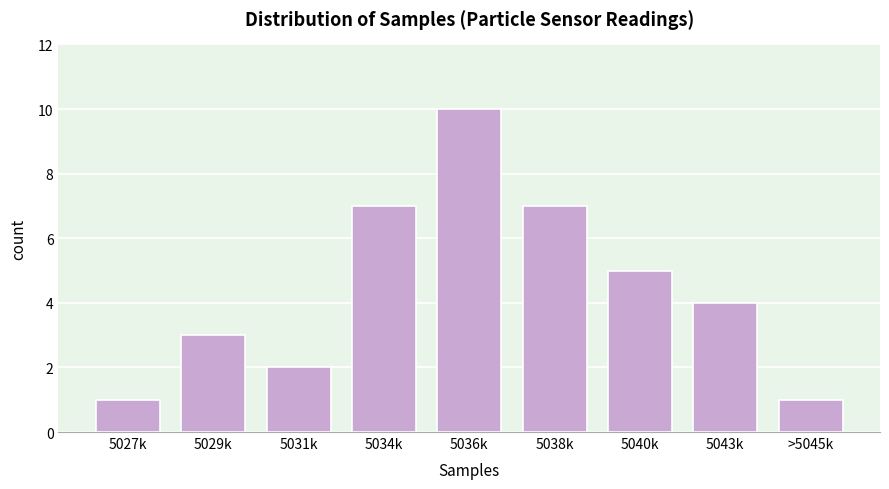

Reading left to right, extract all data points from this chart.

1	3	2	7	10	7	5	4	1